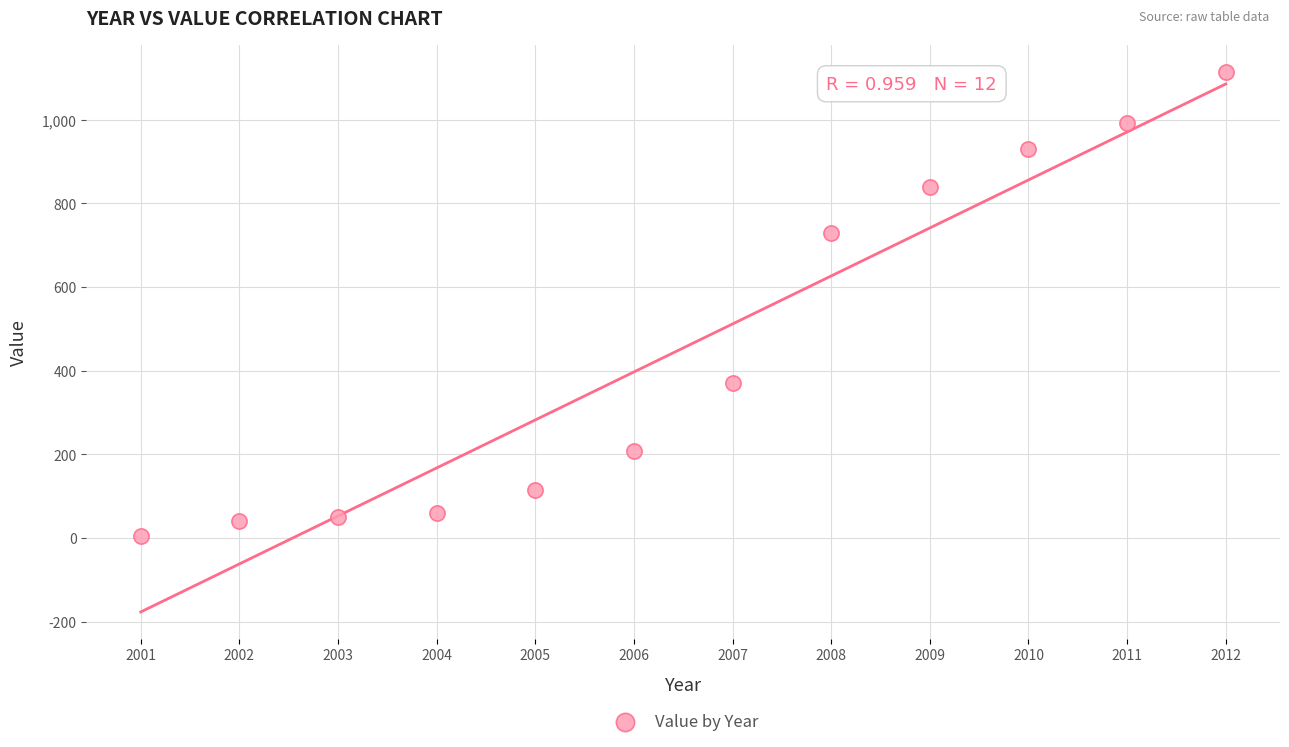

What Y value in the scatter plot is closest to 559?

728.0